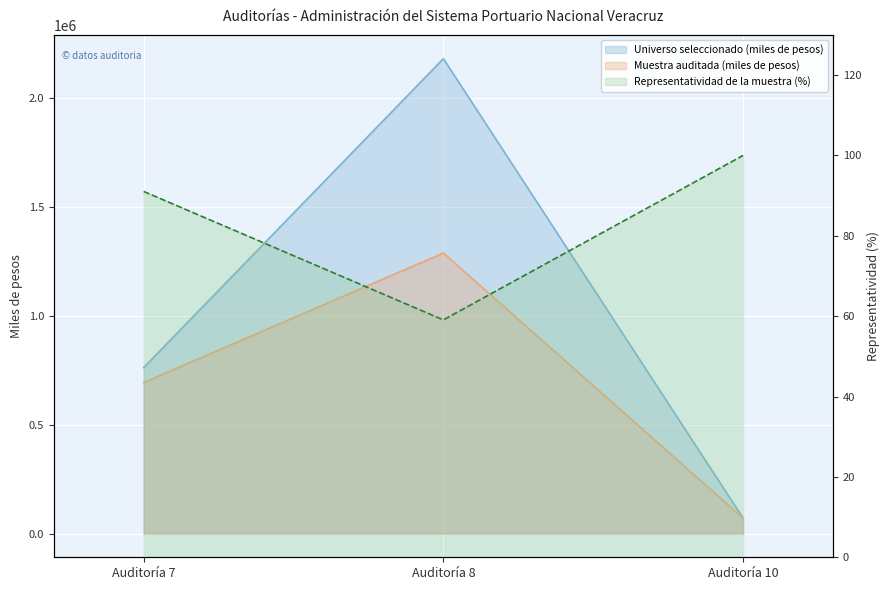

Where is Muestra auditada (miles de pesos) nearest to the value 679068?

Auditoría 7